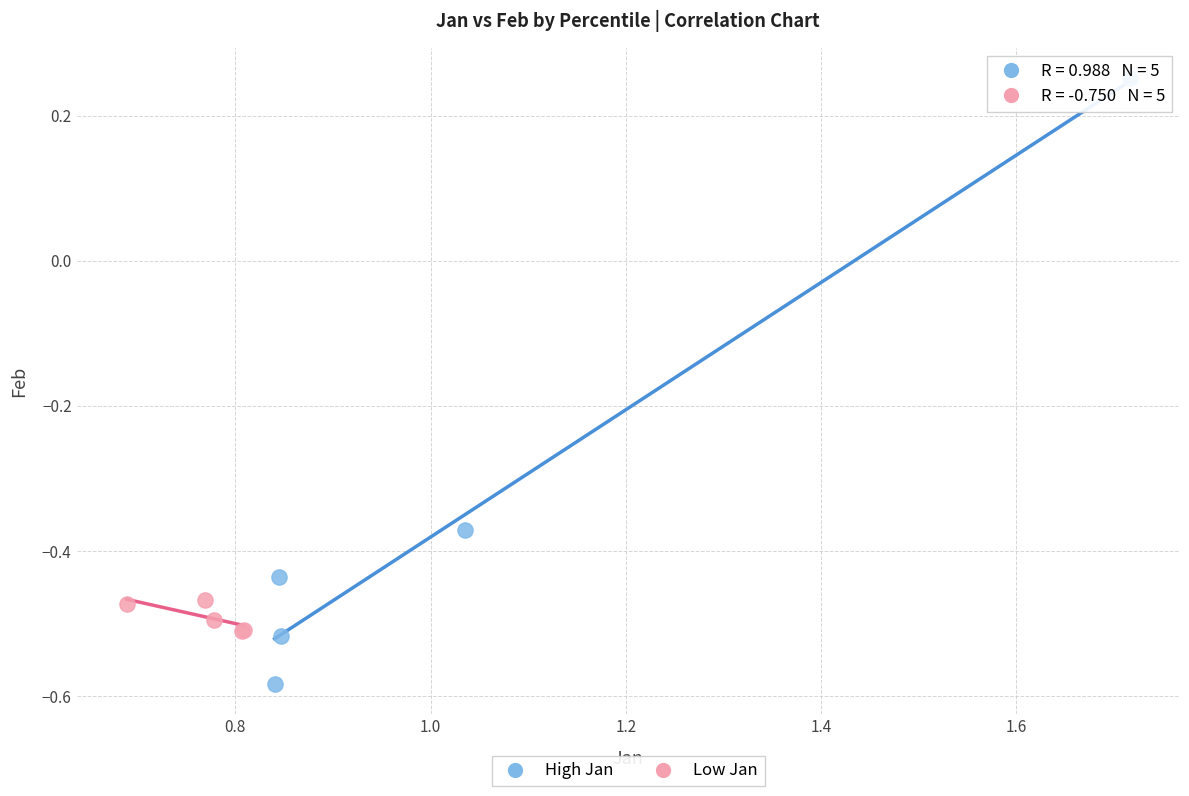

Which series has the largest Y range (max minus min)?

High Jan